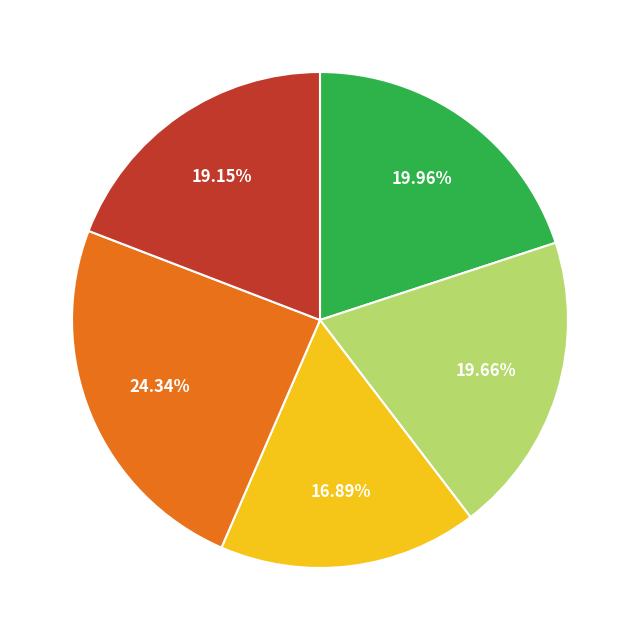

Is there a majority slice in this chart?

No